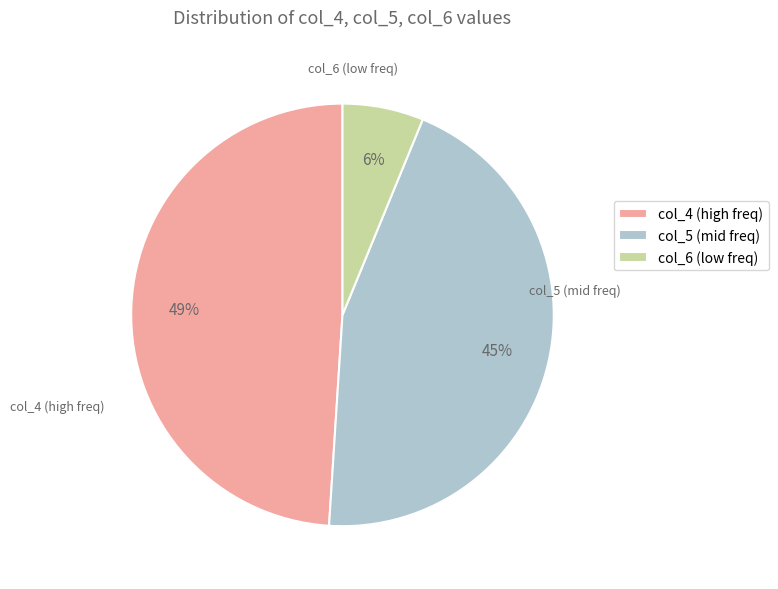

Between col_4 (high freq) and col_6 (low freq), which is larger?

col_4 (high freq)